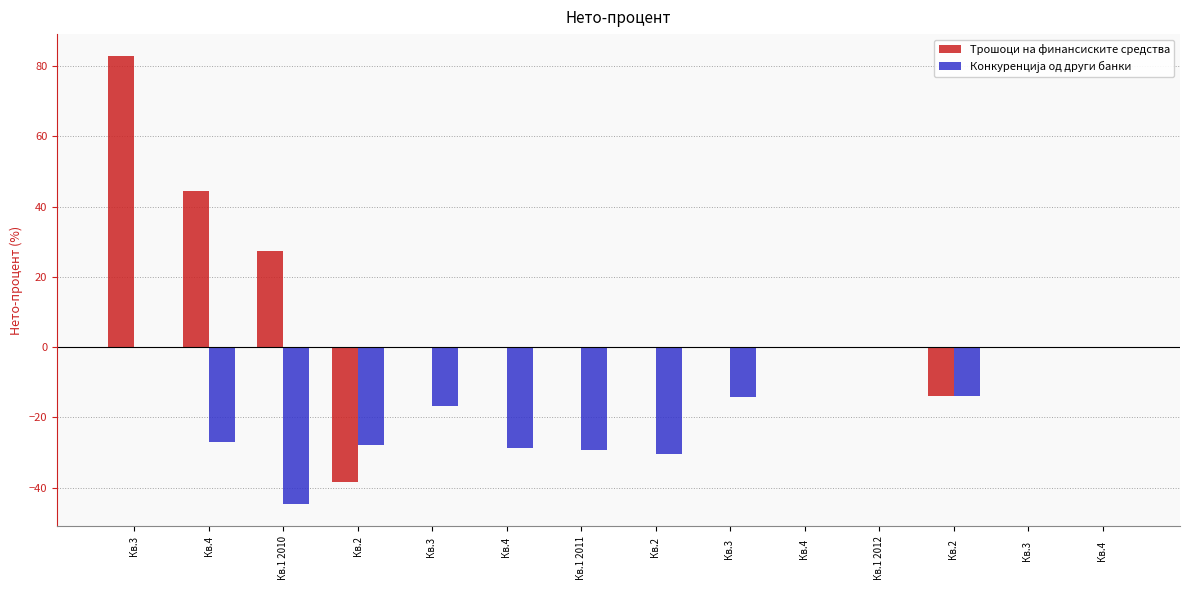

Count the number of categories in the chart.

14